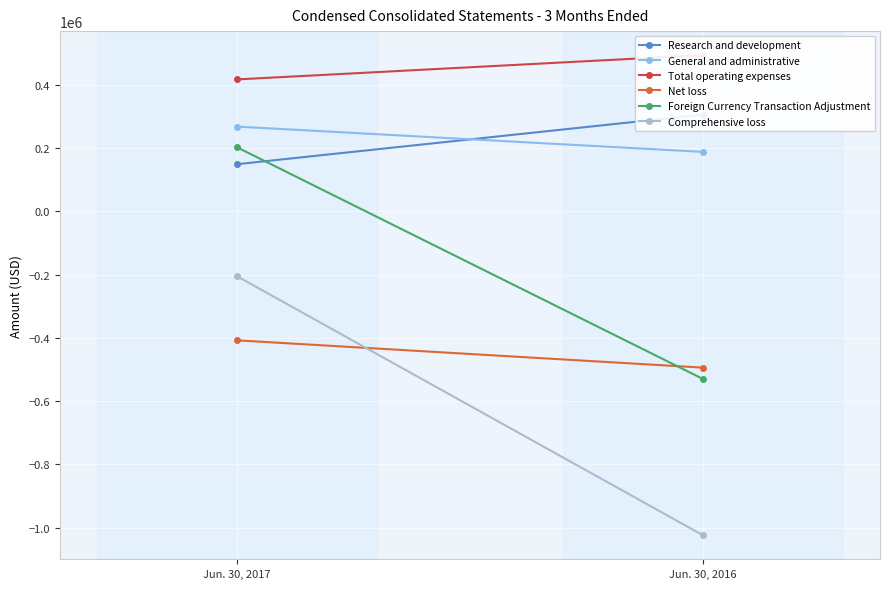

Which series has the widest spread of values?

Comprehensive loss